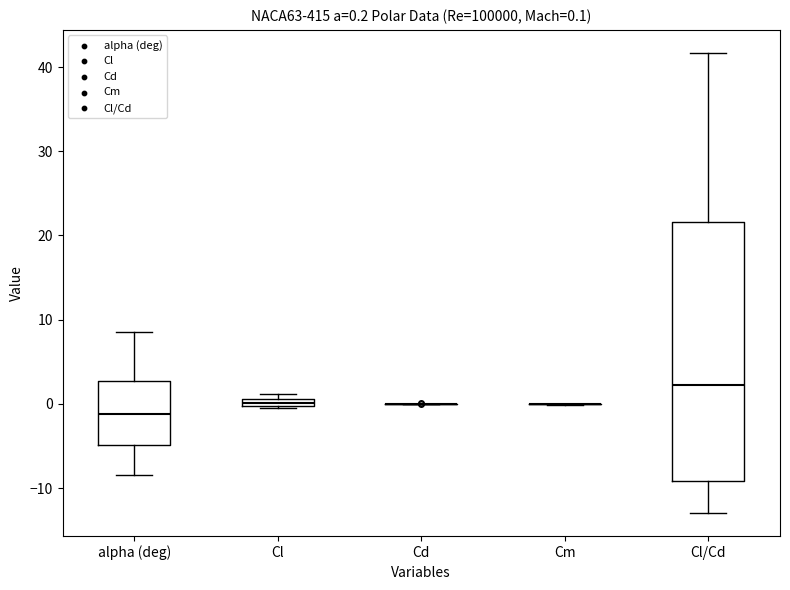

Comparing the boxes themselves (not the whiskers), which one is the tallest?

Cl/Cd